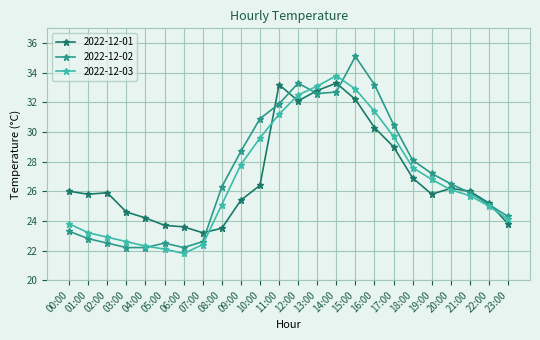

What is the value of the 2022-12-01 point at the 8th from the left?

23.2